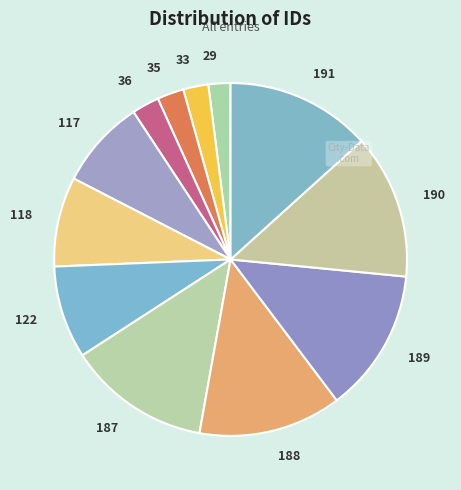

Approximately how many times larger is the value at 122 compared to 187?

0.7